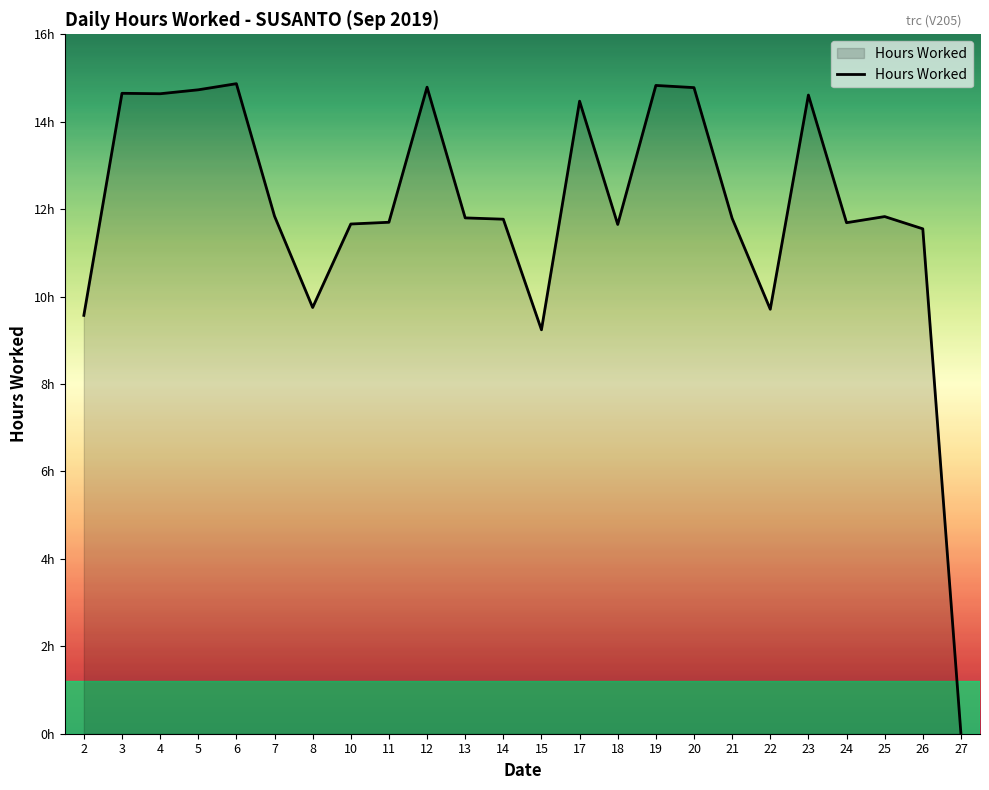

Is this an area chart (filled region under the line)?

Yes